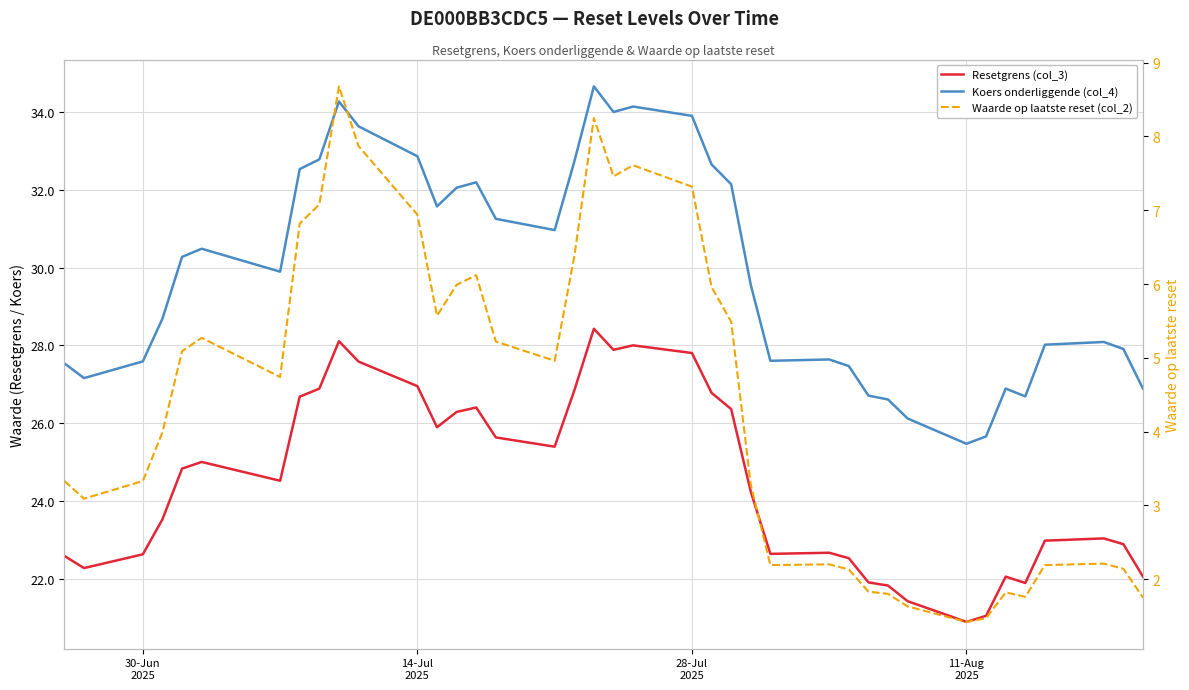

Rank the series by their maximum value, from lowest to highest.

Waarde op laatste reset (col_2), Resetgrens (col_3), Koers onderliggende (col_4)